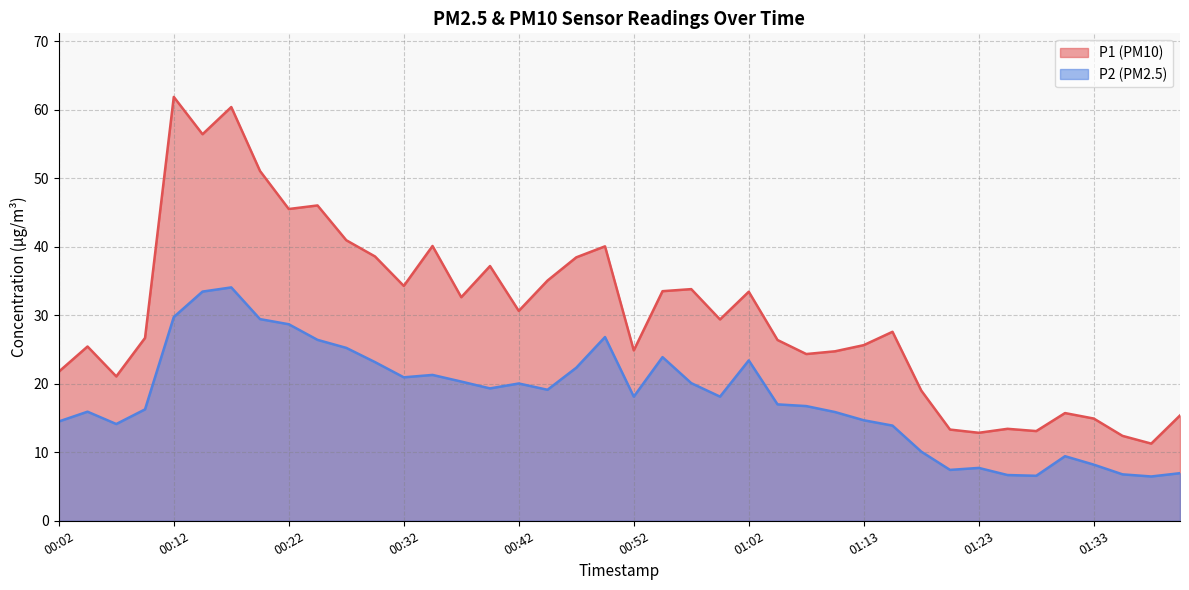

What are all the series names shown in the legend?

P1, P2